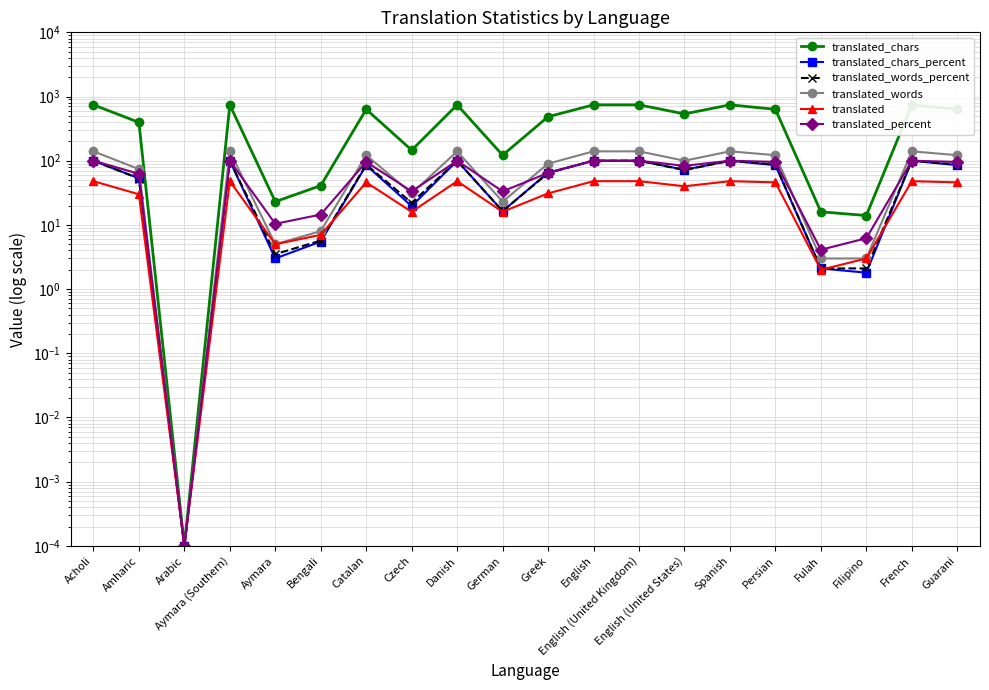

Which has a higher value, Arabic or English (United States)?

English (United States)